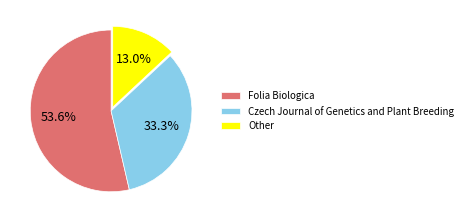

What is the total percentage of Folia Biologica and Czech Journal of Genetics and Plant Breeding?

87.0%